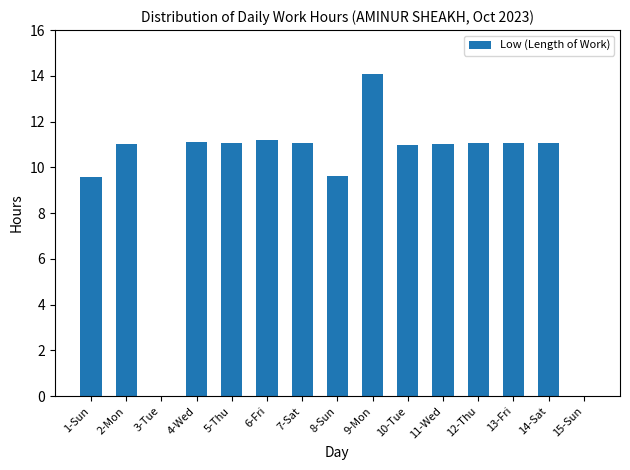

How many categories are shown in the chart?

15